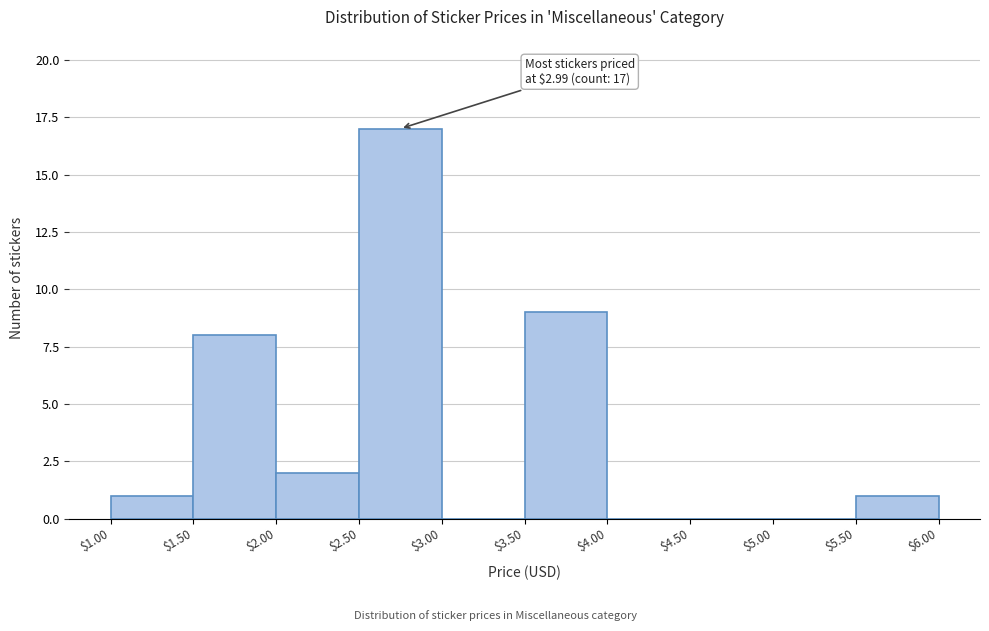

Which range on the x-axis has the tallest bar?

$2.50 to $3.00